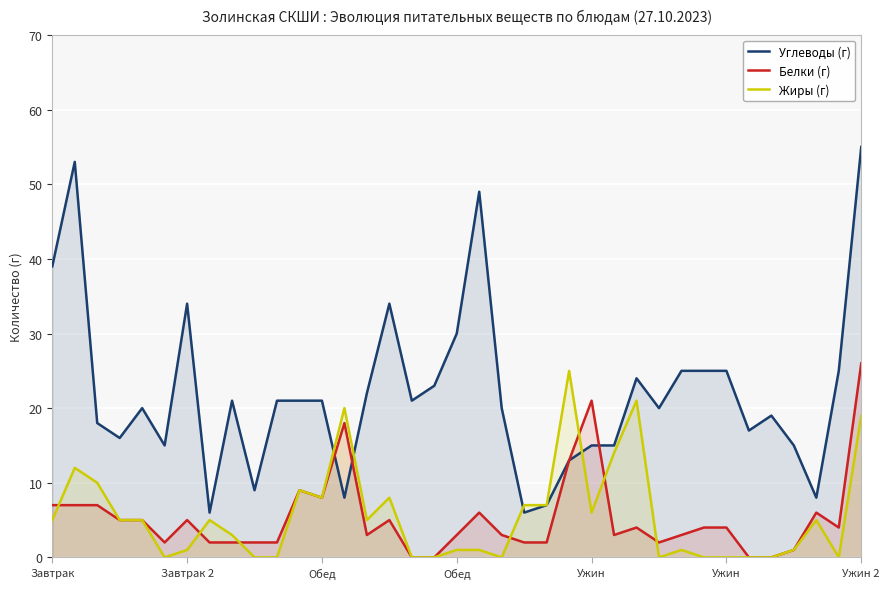

The value of Белки (г) at 25 is 3. True or false?

True